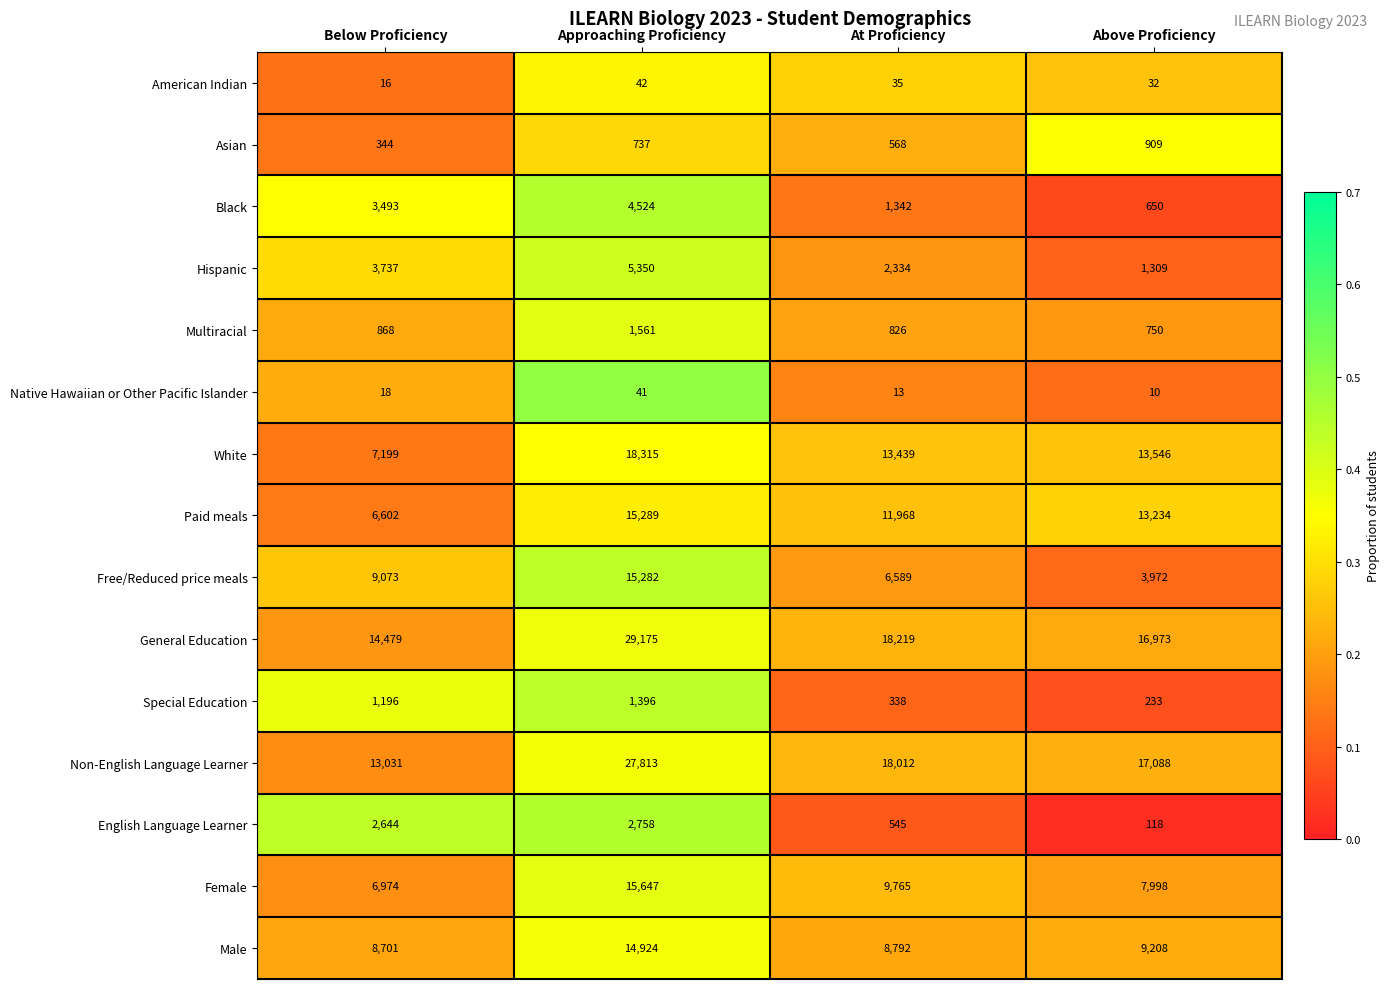

Which series has the largest total across all categories?

General Education